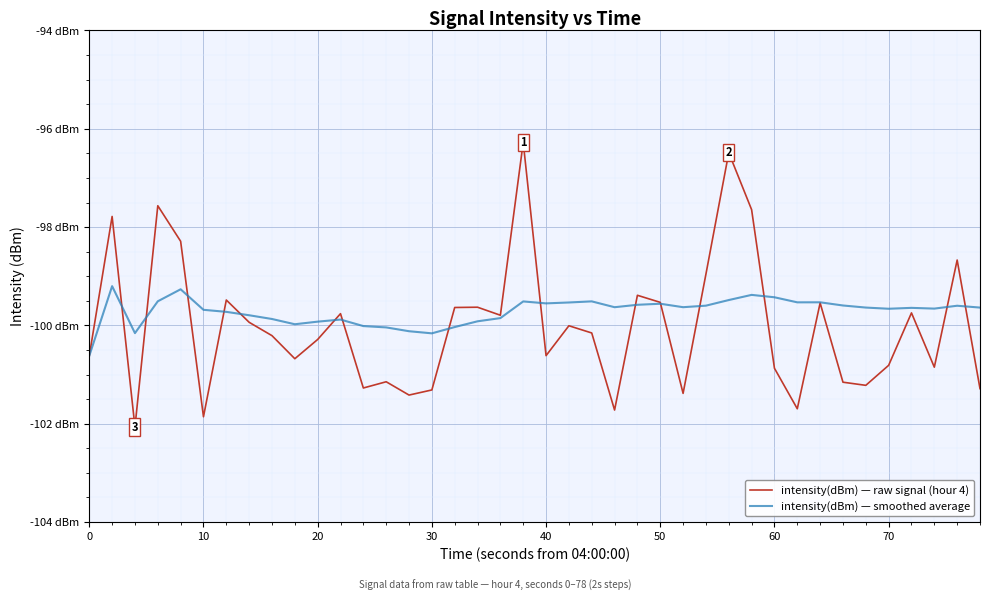

True or false: intensity(dBm) — raw signal (hour 4) and intensity(dBm) — smoothed average cross at least once.

True